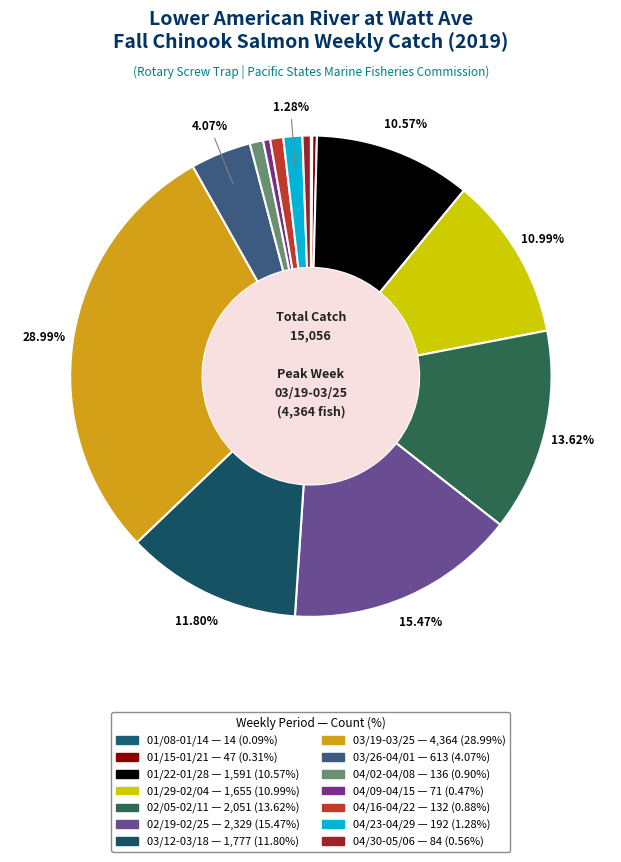

Is there any slice that represents more than half of the pie?

No